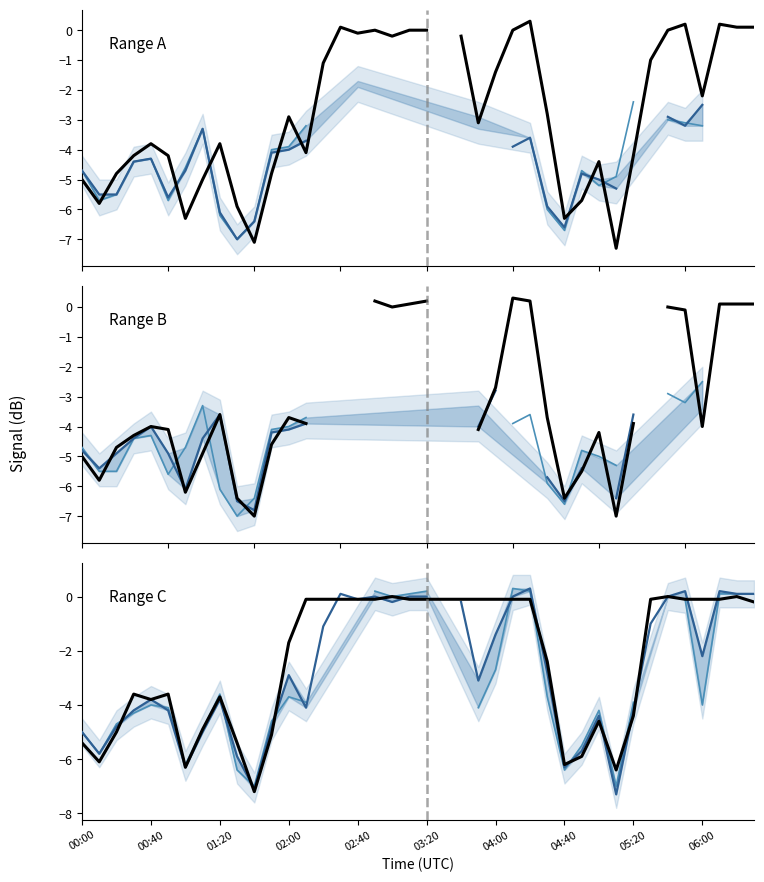

What is the spread (max minus min) of values at 13?

4.0